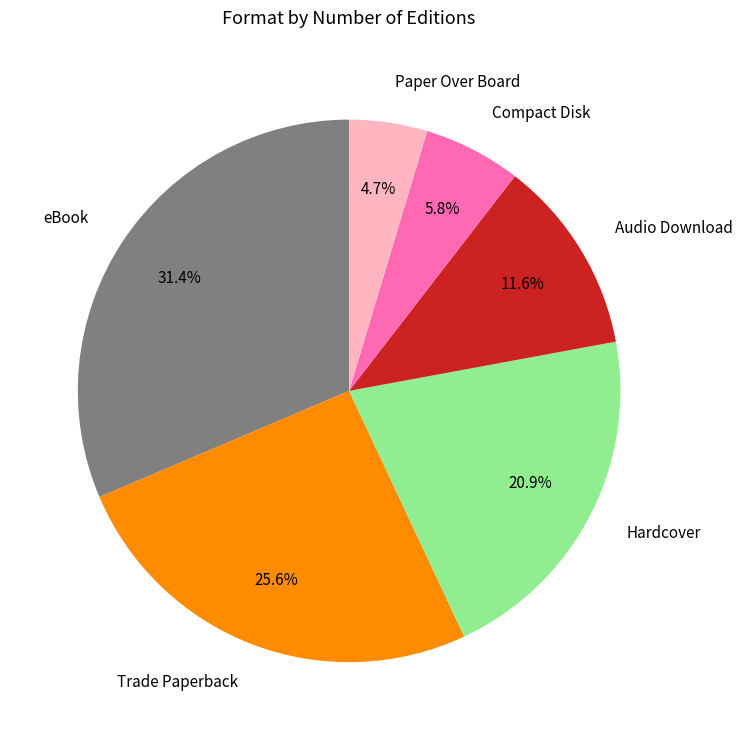

To the nearest percent, what percentage of the pie is Paper Over Board?

5%